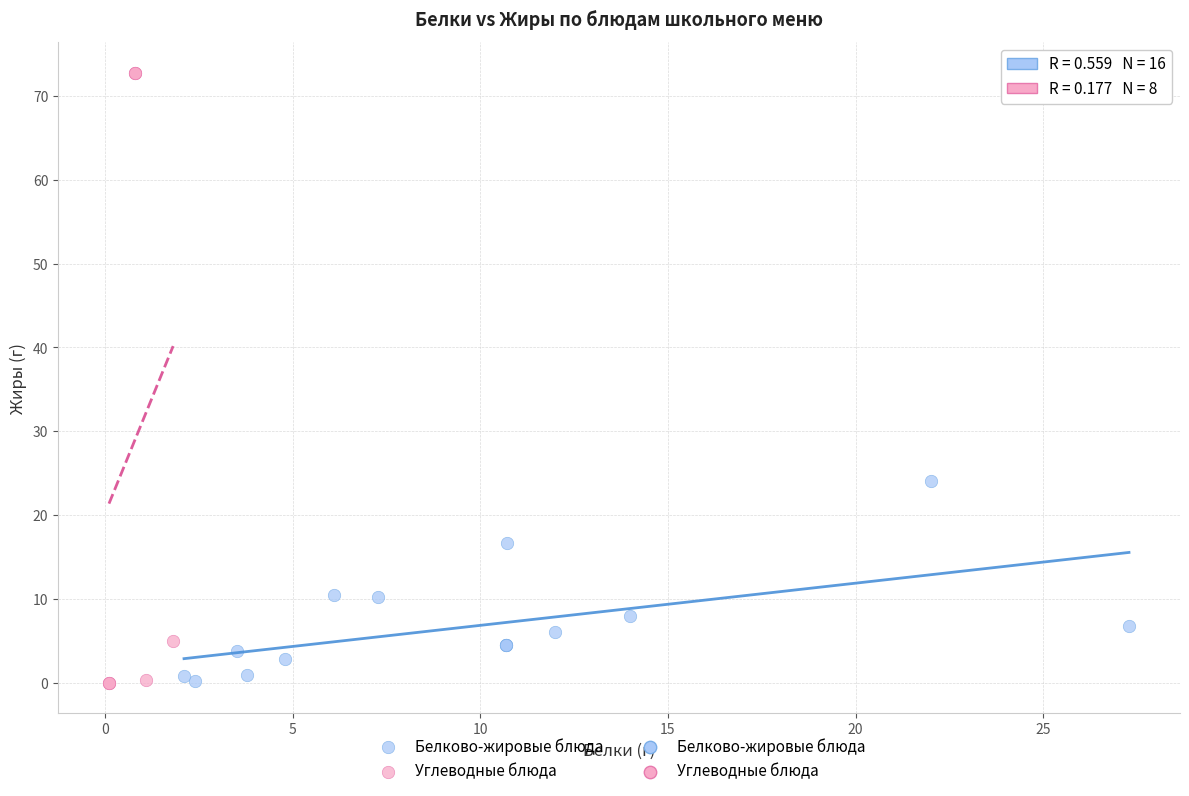

Which series has the widest spread of Y values?

Углеводные блюда